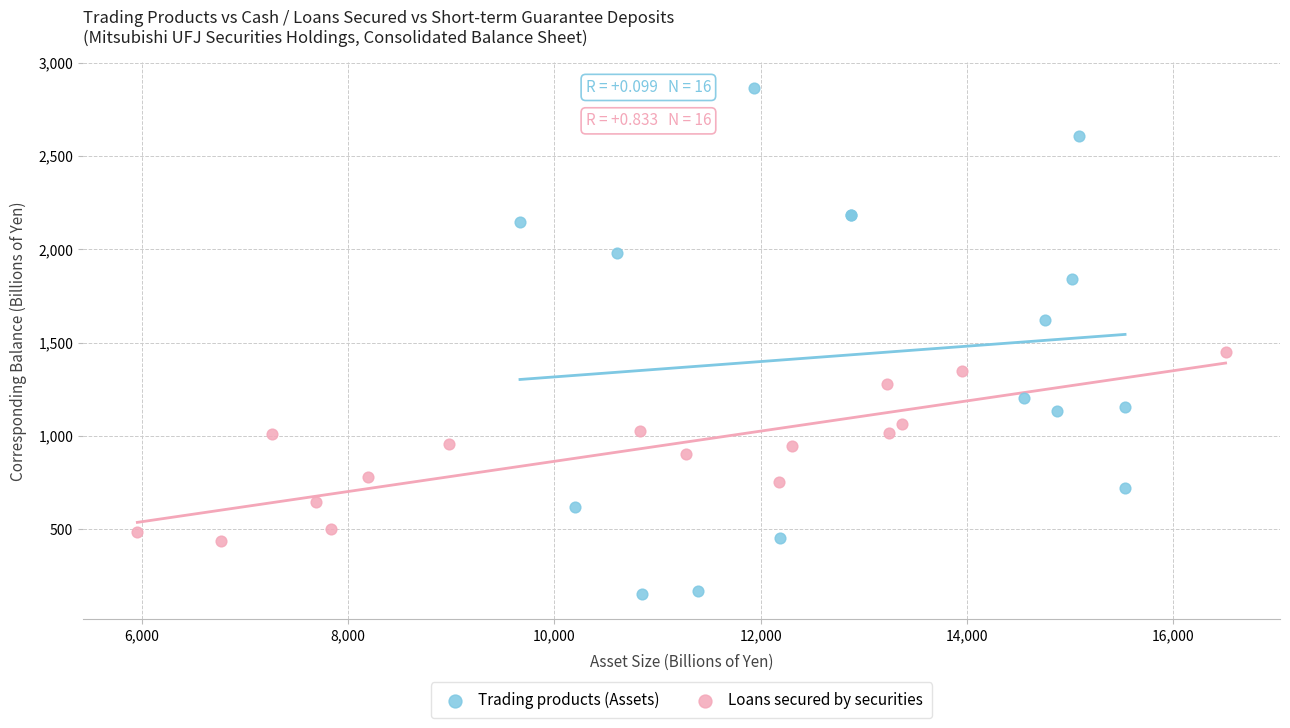

What are all the series names shown in the legend?

Trading products (Assets), Loans secured by securities